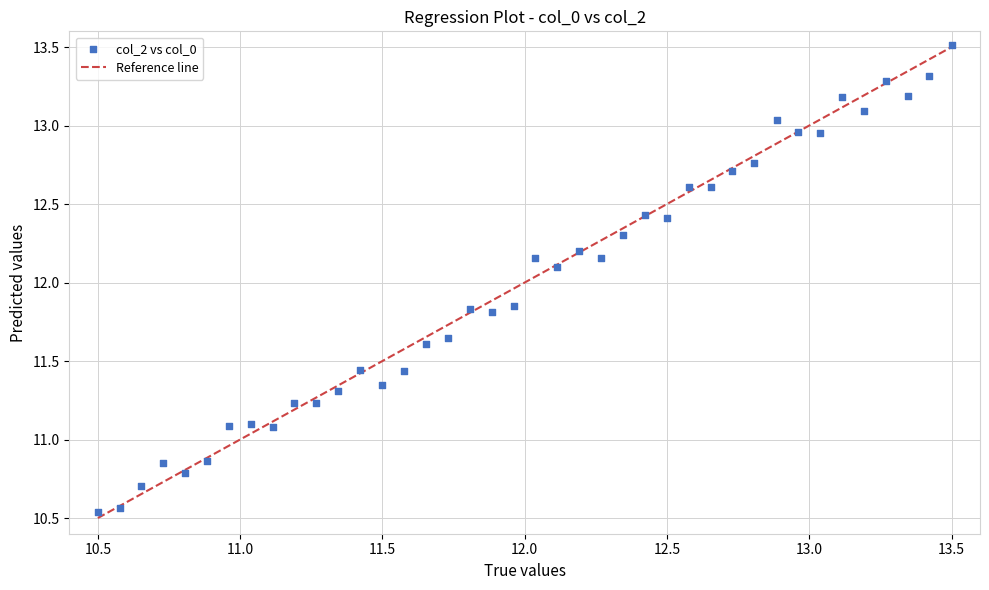

What Y value in the scatter plot is closest to 12?

12.1